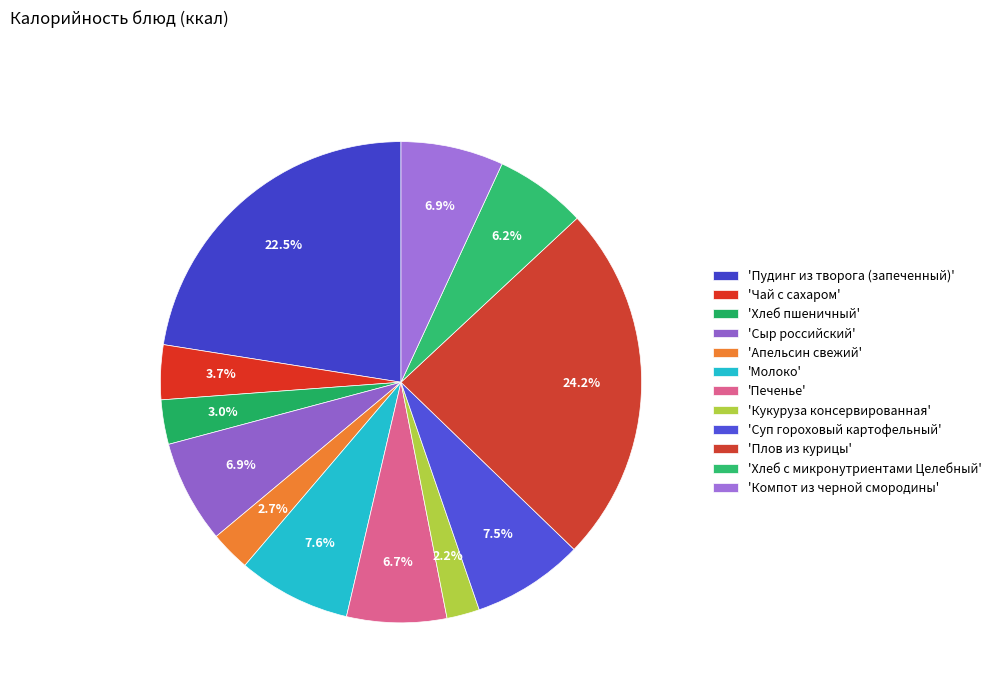

Rank the categories by value from lowest to highest.

Кукуруза консервированная, Апельсин свежий, Хлеб пшеничный, Чай с сахаром, Хлеб с микронутриентами Целебный, Печенье, Компот из черной смородины, Сыр российский, Суп гороховый картофельный, Молоко, Пудинг из творога (запеченный), Плов из курицы